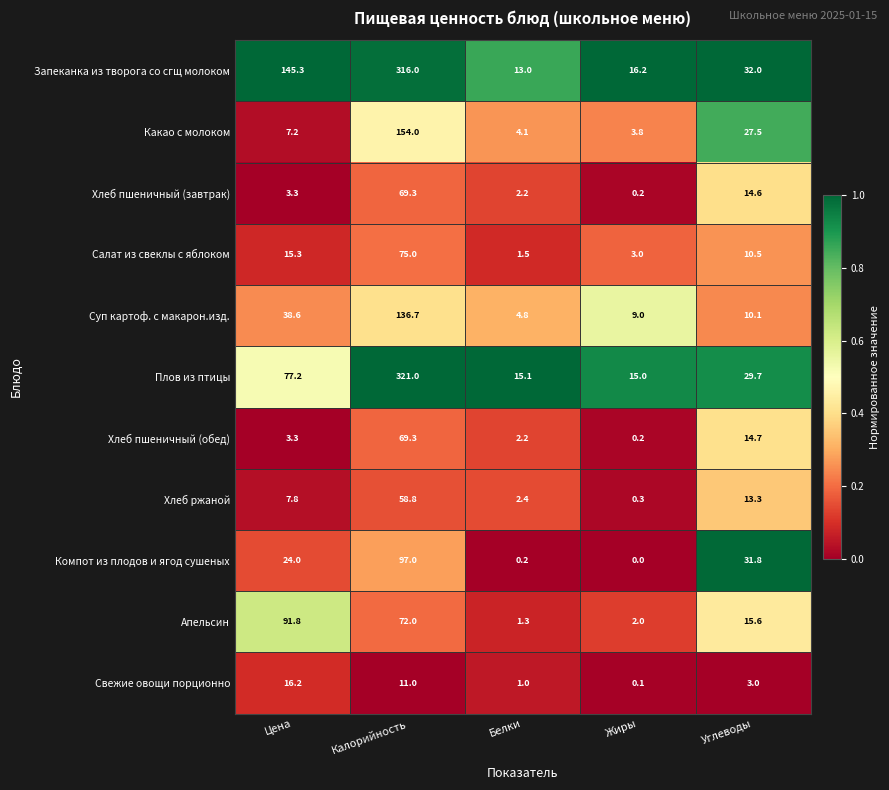

Which series has the largest total across all categories?

Запеканка из творога со сгщ молоком